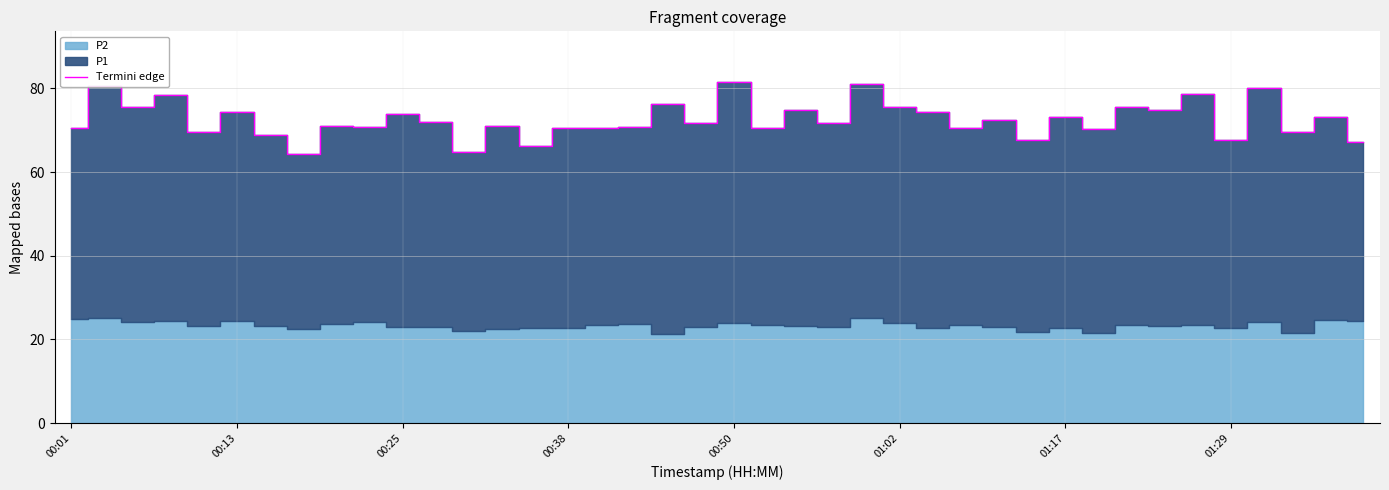

How many points are higher than both their immediate neighbors (excluding endpoints)?

16